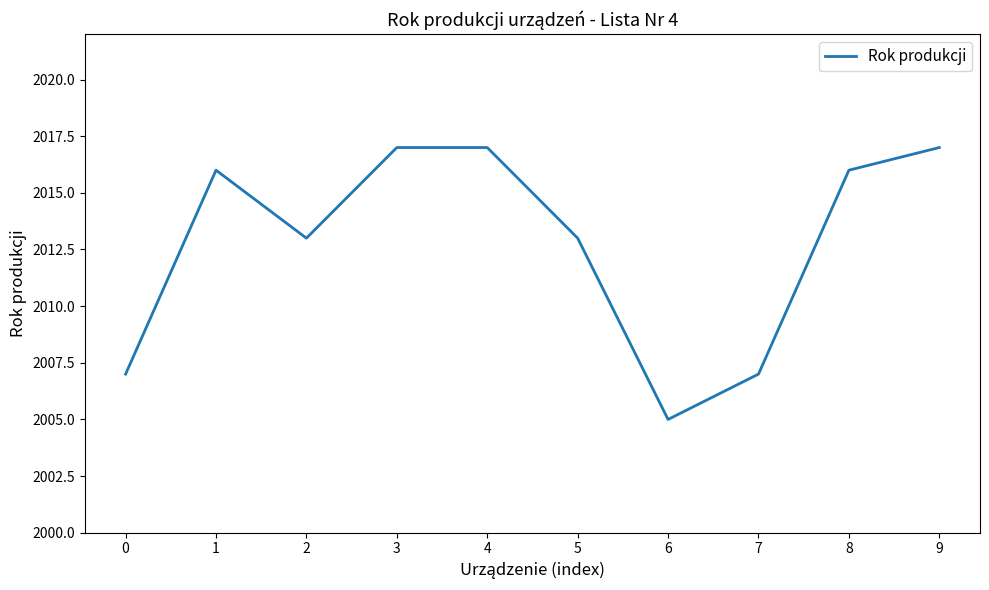

How many lines are shown in the chart?

1